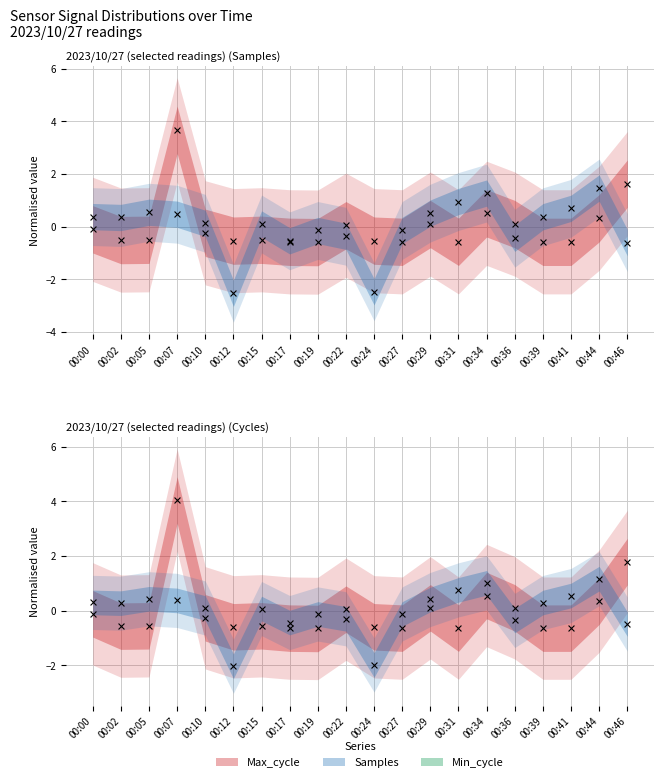

Which series has the largest Y range (max minus min)?

Max_cycle